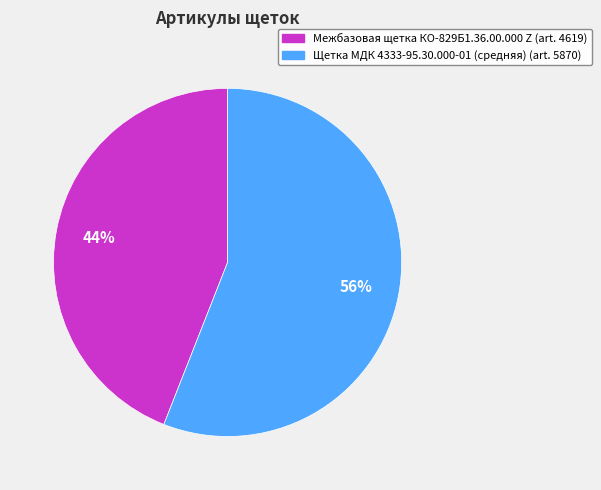

What is the largest slice in the pie chart?

Щетка МДК 4333-95.30.000-01 (средняя)